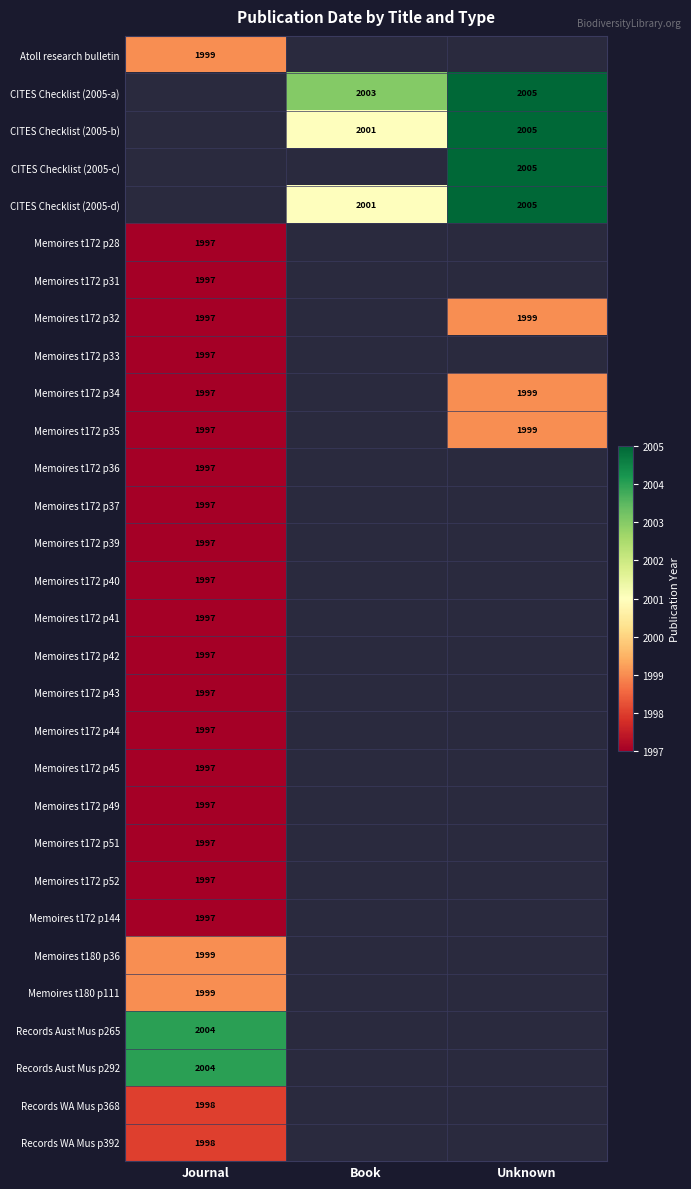

Is it true that Memoires t172 p41 equals 1387 at Journal?

False